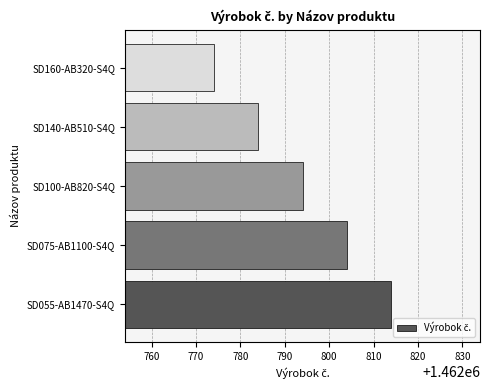

What is the difference between the values at SD075-AB1100-S4Q and SD055-AB1470-S4Q?

10